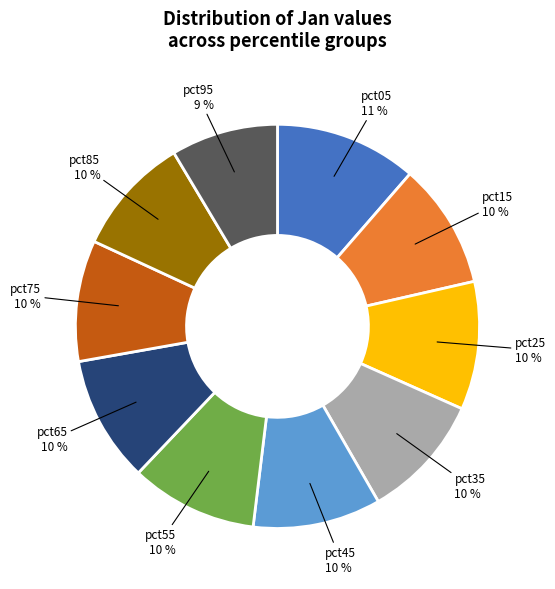

Does any single category account for the majority?

No